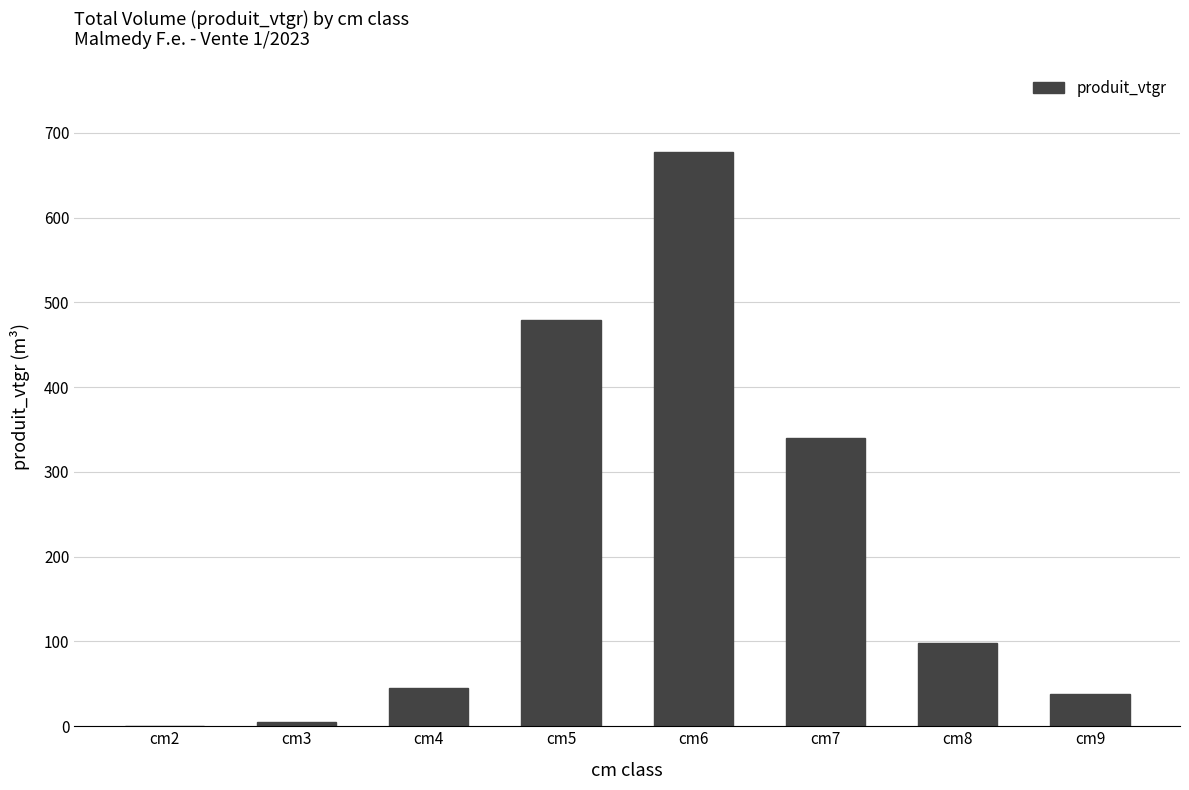

Reading right to left, list all the values displayed in this chart.

38.5	98.5	340.0	676.8	479.5	44.8	4.6	0.9